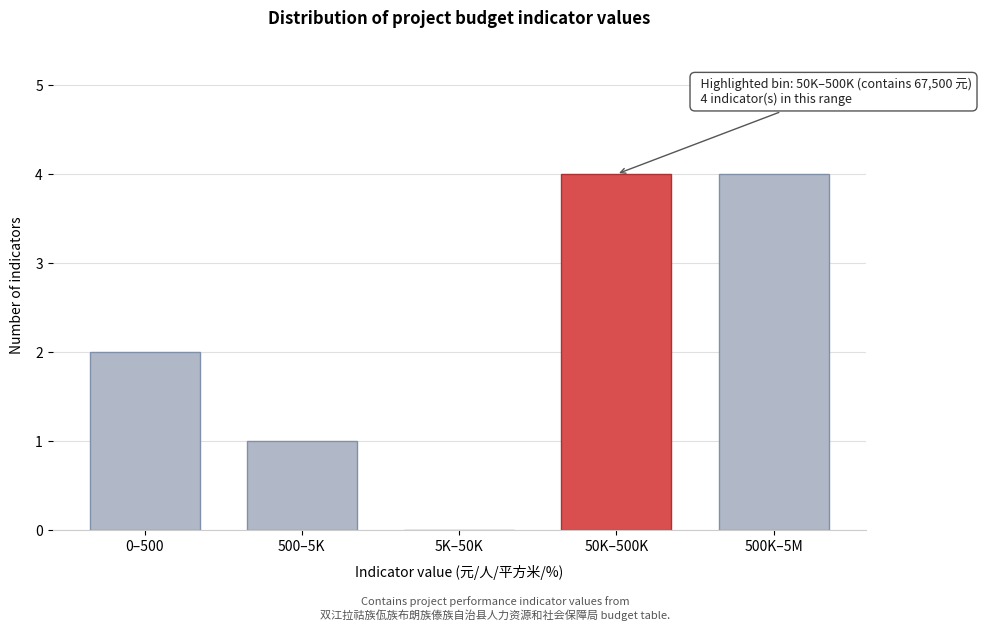

Reading left to right, extract all data points from this chart.

0–500=2	500–5K=1	5K–50K=0	50K–500K=4	500K–5M=4